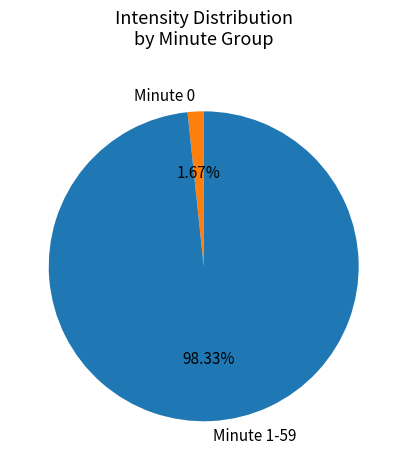

Which category accounts for the majority?

Minute 1-59